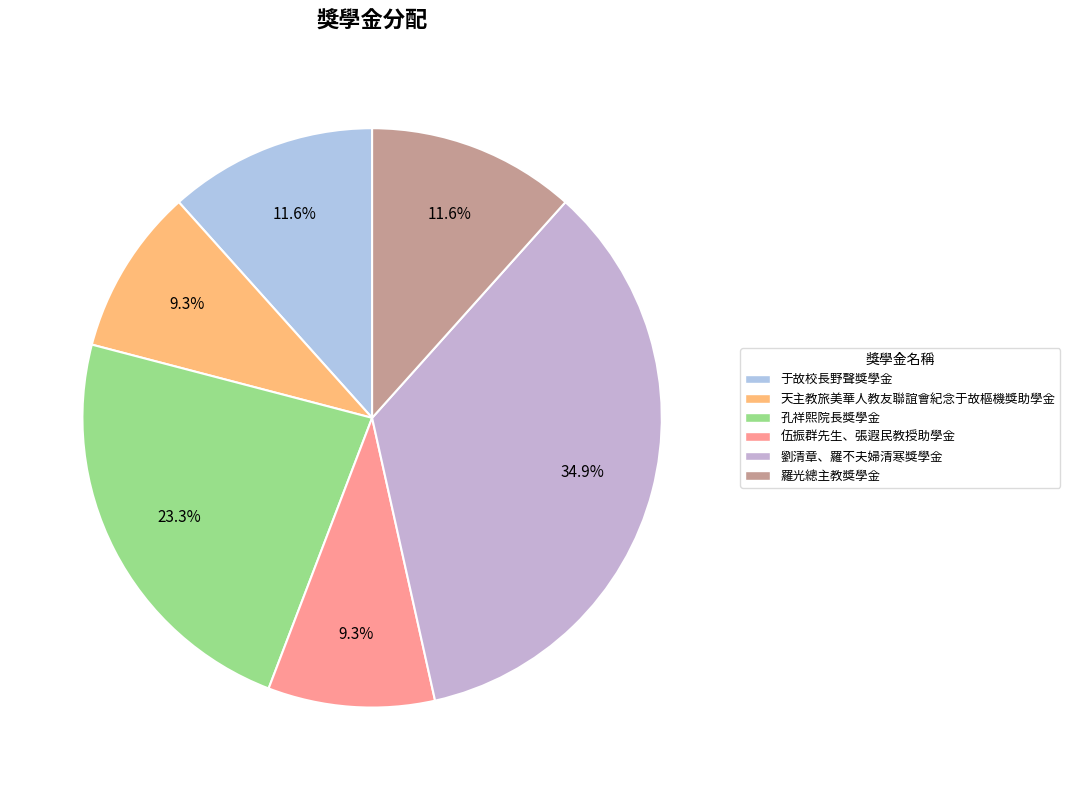

Which category has the biggest portion of the pie?

劉清章、羅不夫婦清寒獎學金